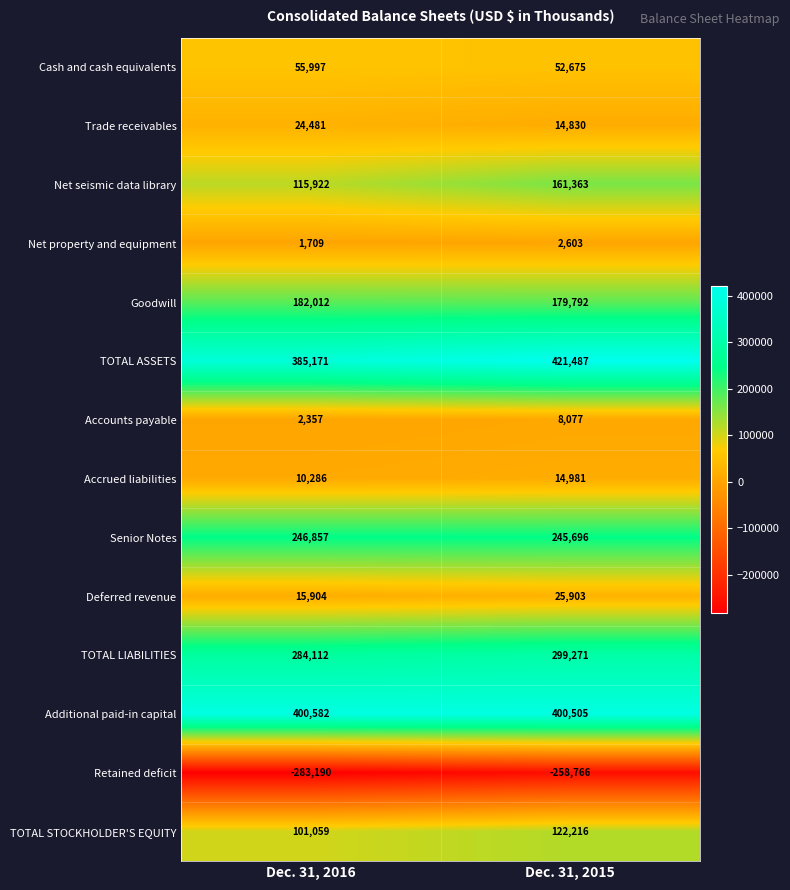

At which label is Net property and equipment closest to 2156?

Dec. 31, 2016